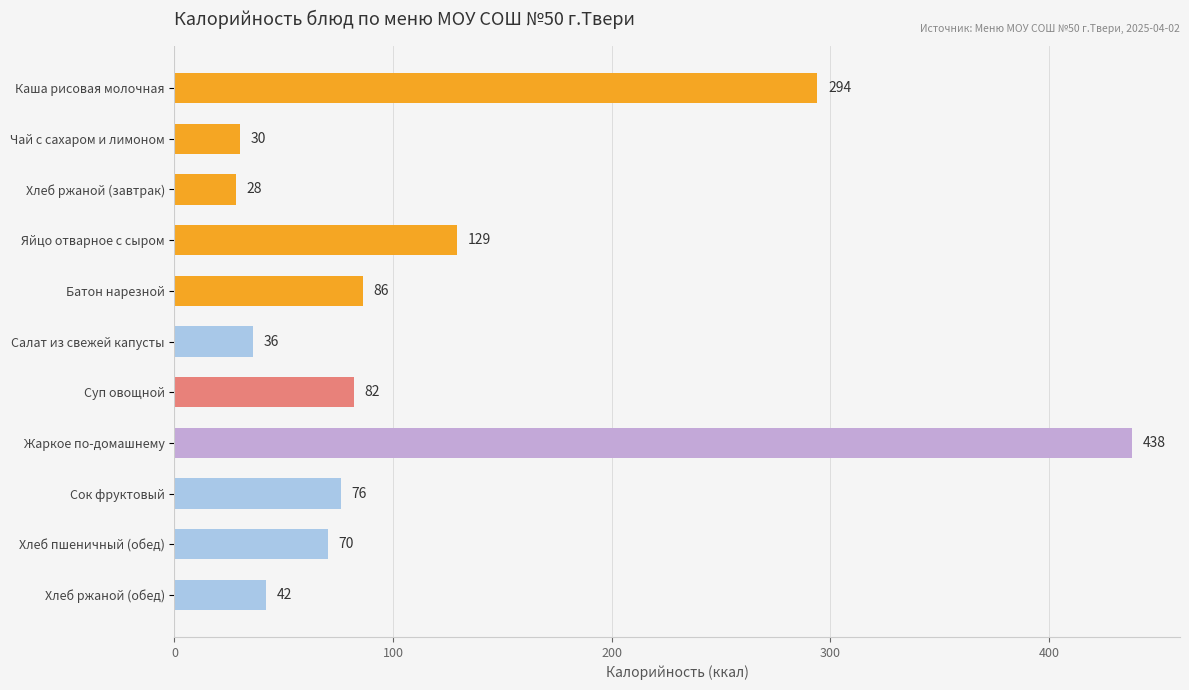

Between Хлеб ржаной (обед) and Каша рисовая молочная, which is larger?

Каша рисовая молочная